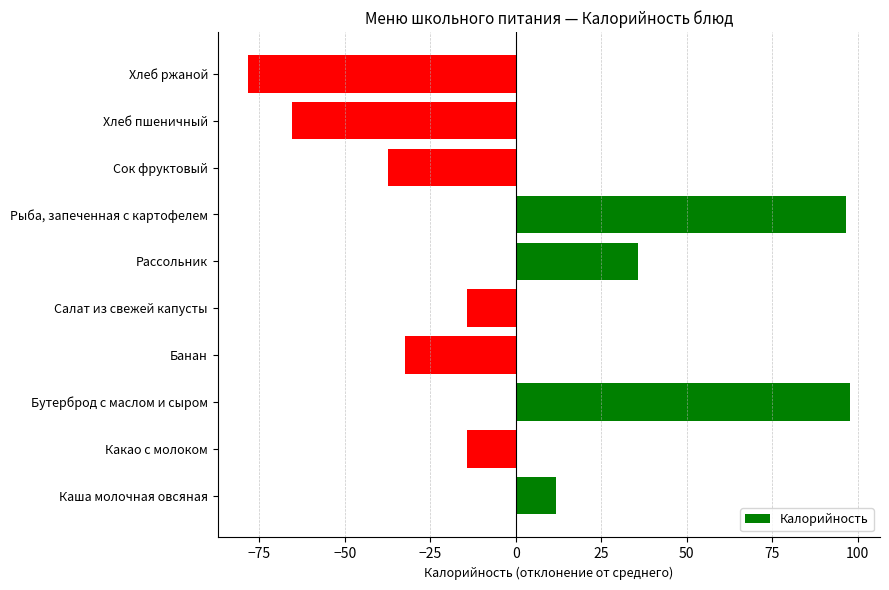

Read the value at Банан.

-32.3